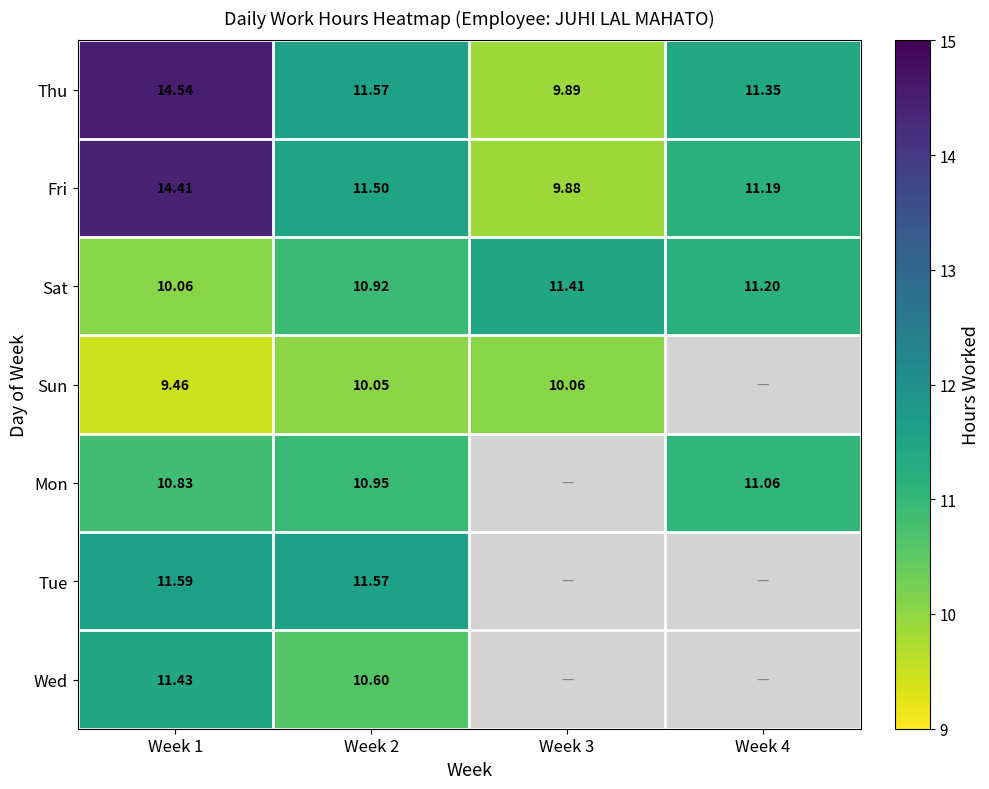

Which has a higher value, Week 4 or Week 3?

Week 4